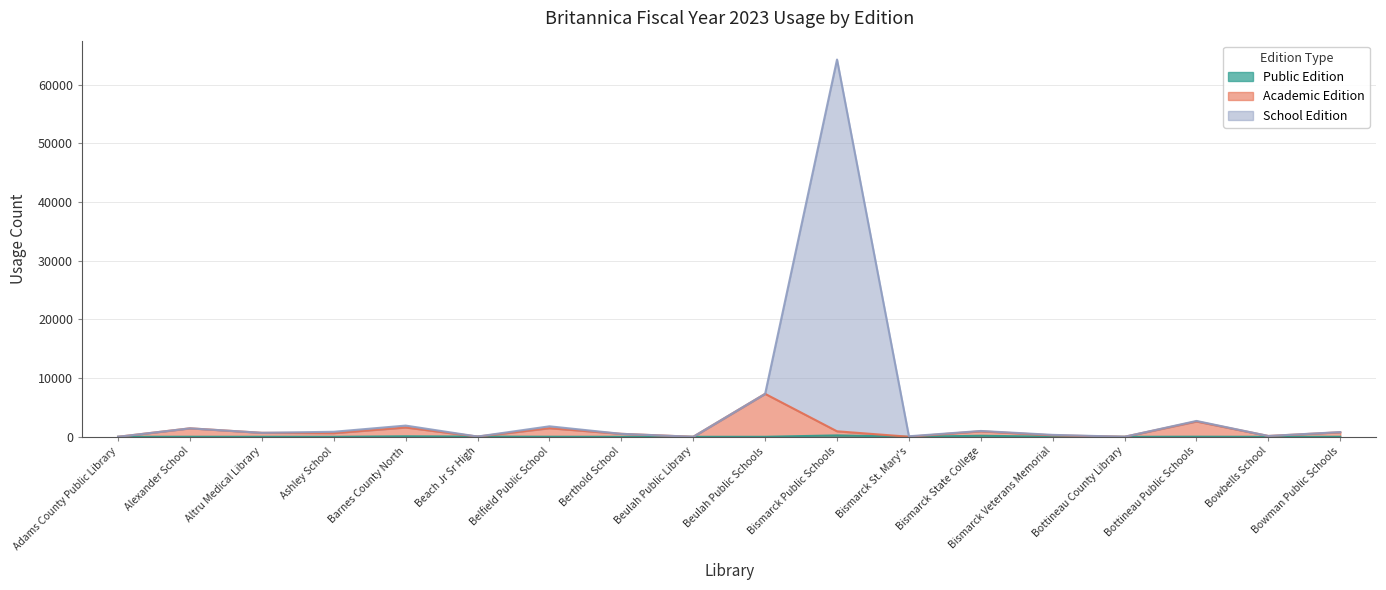

The value of Public Edition at Bottineau County Library is 92. True or false?

False